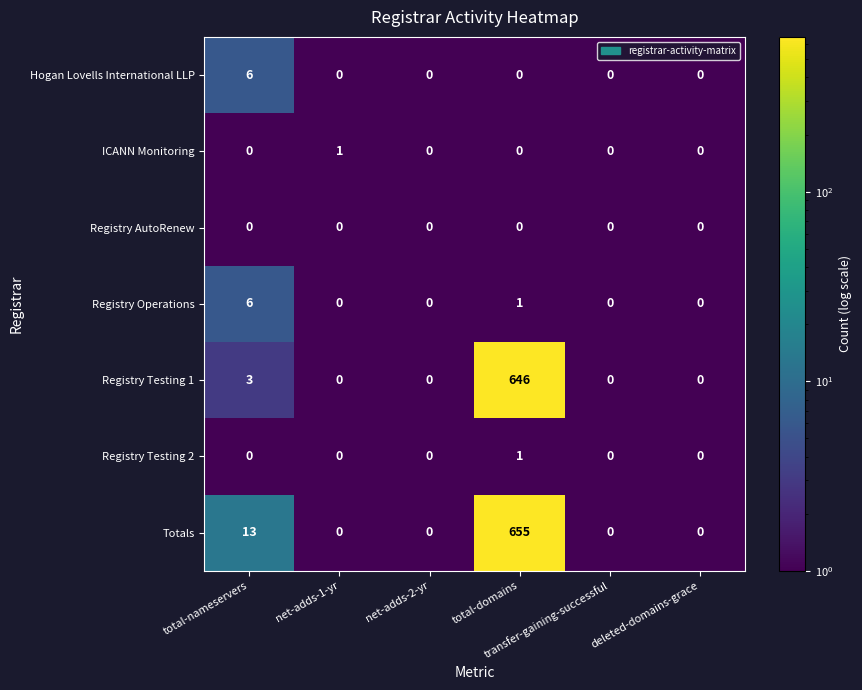

Count the ICANN Monitoring values in the range 0 to 1.

6